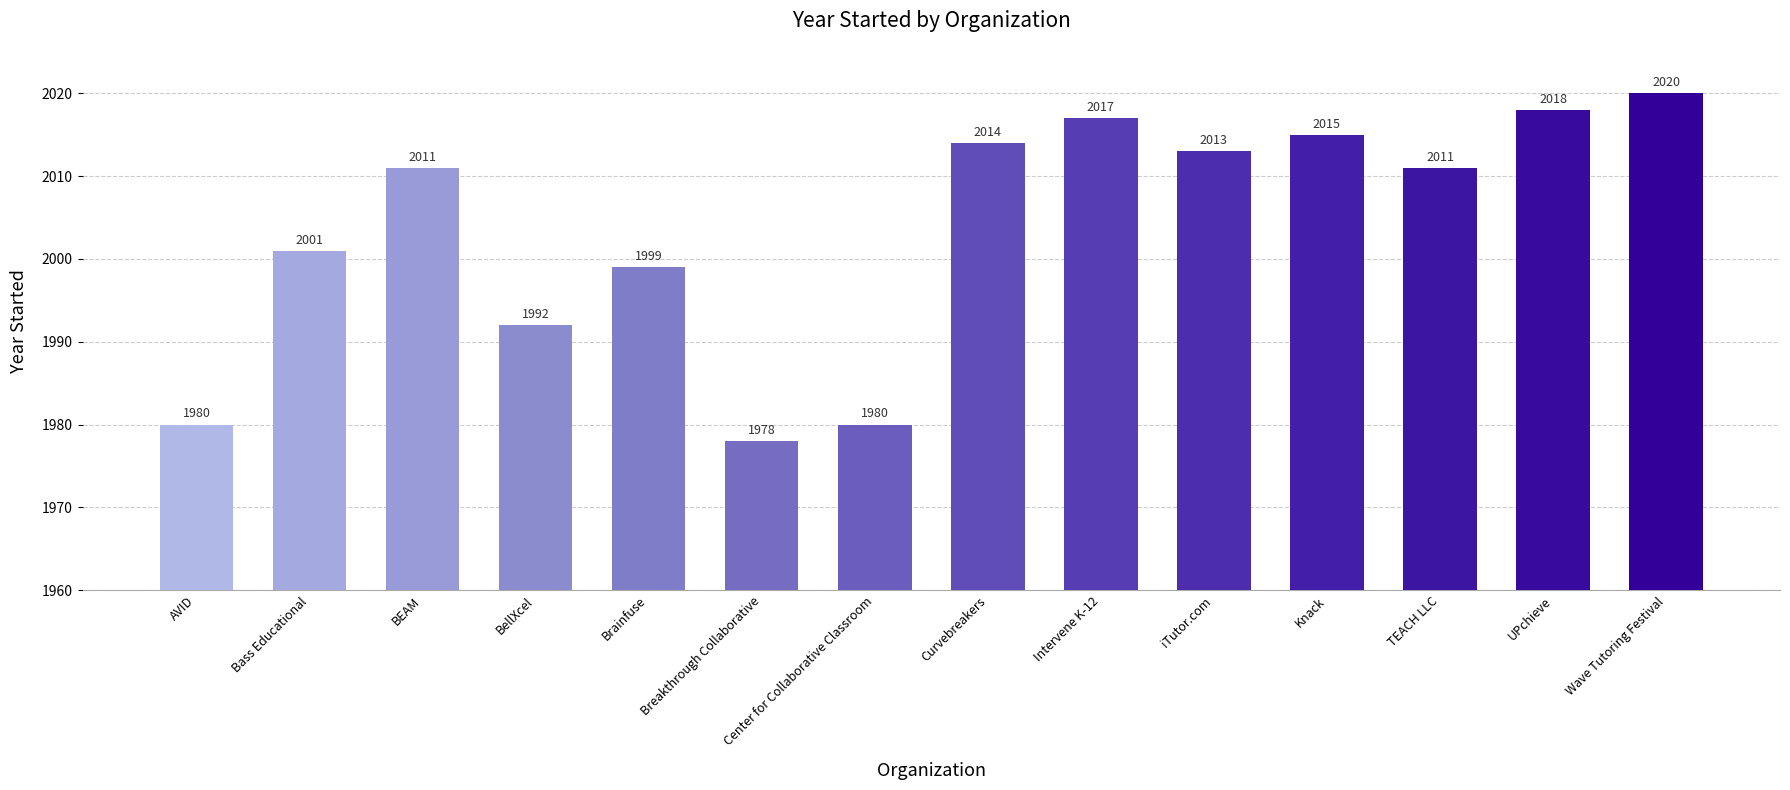

The value at Bass Educational is 2001. True or false?

True